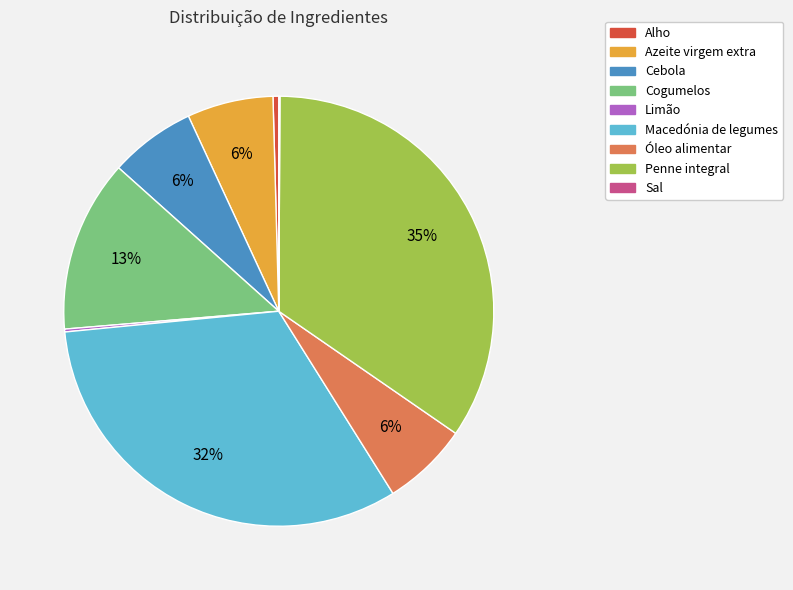

What is the largest slice in the pie chart?

Penne integral